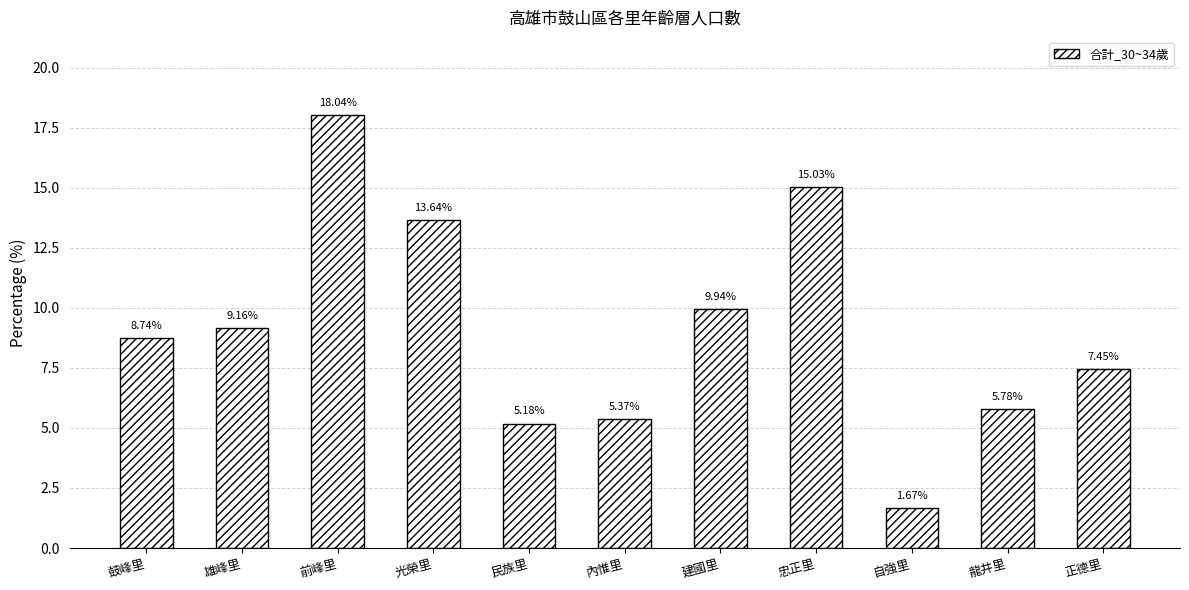

How many data points does each series have?

11